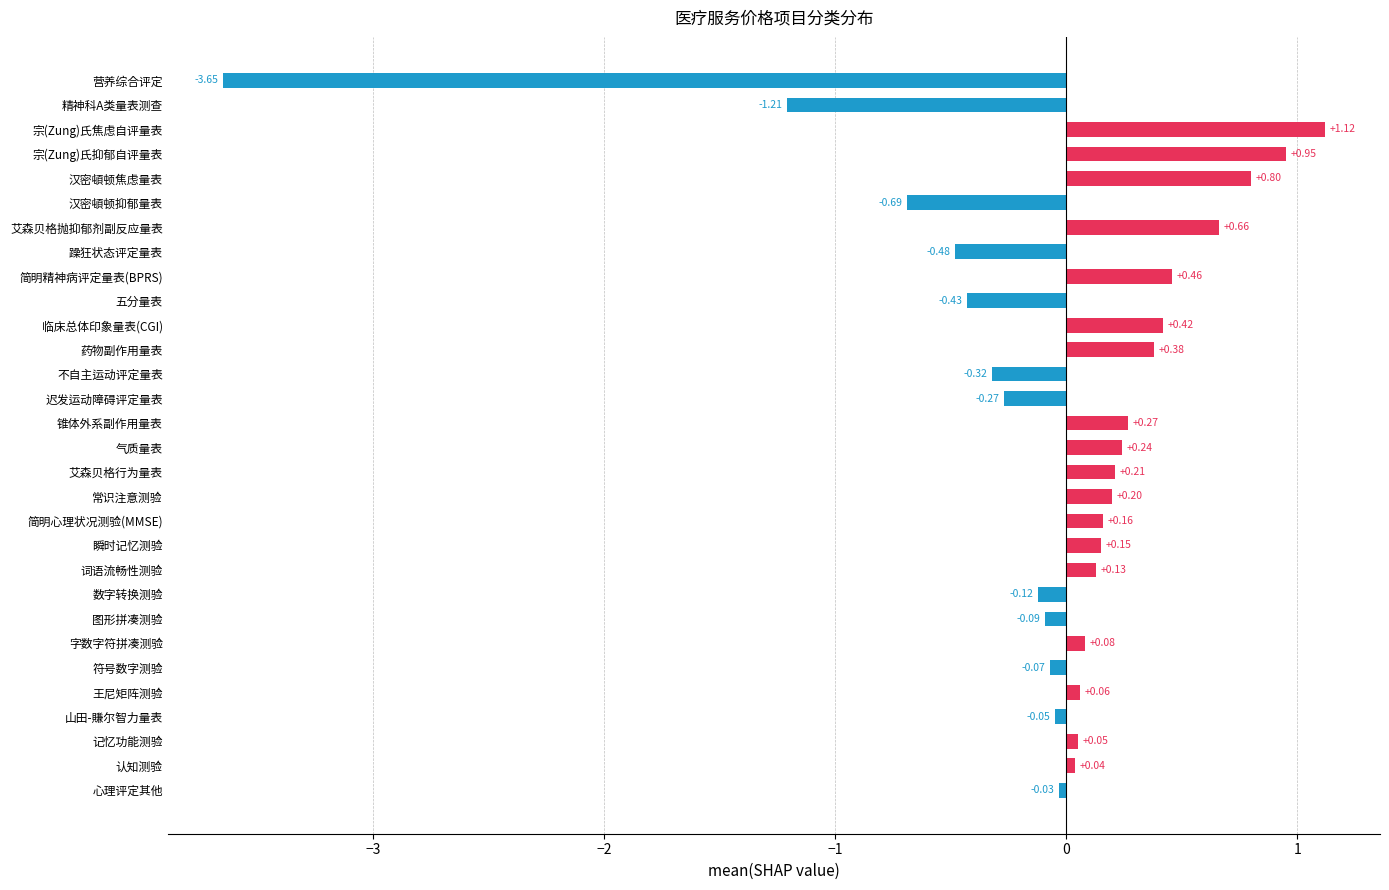

What is the label of the 14th bar from the bottom?

艾森贝格行为量表